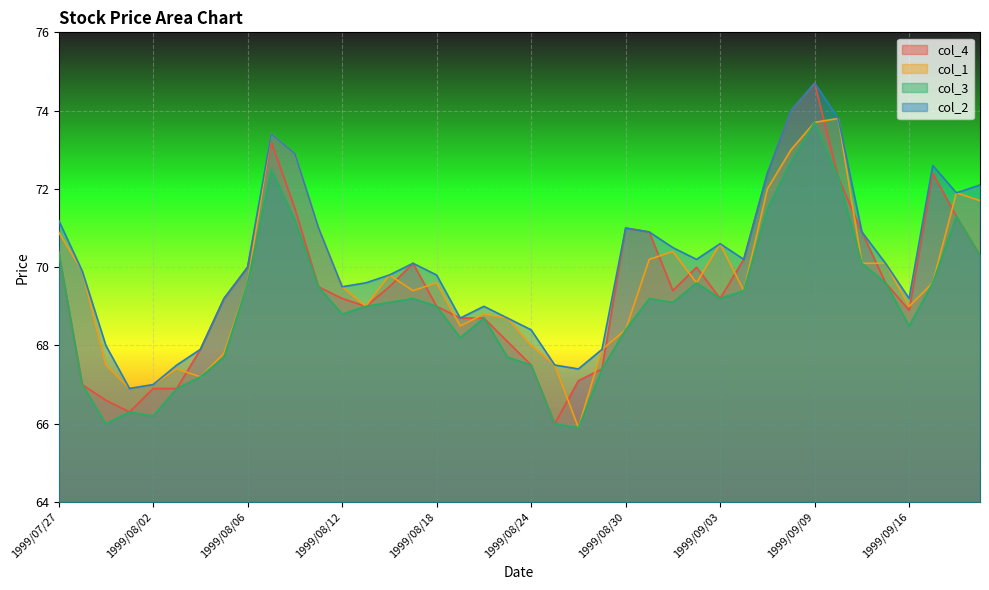

How many data points does each series have?

40